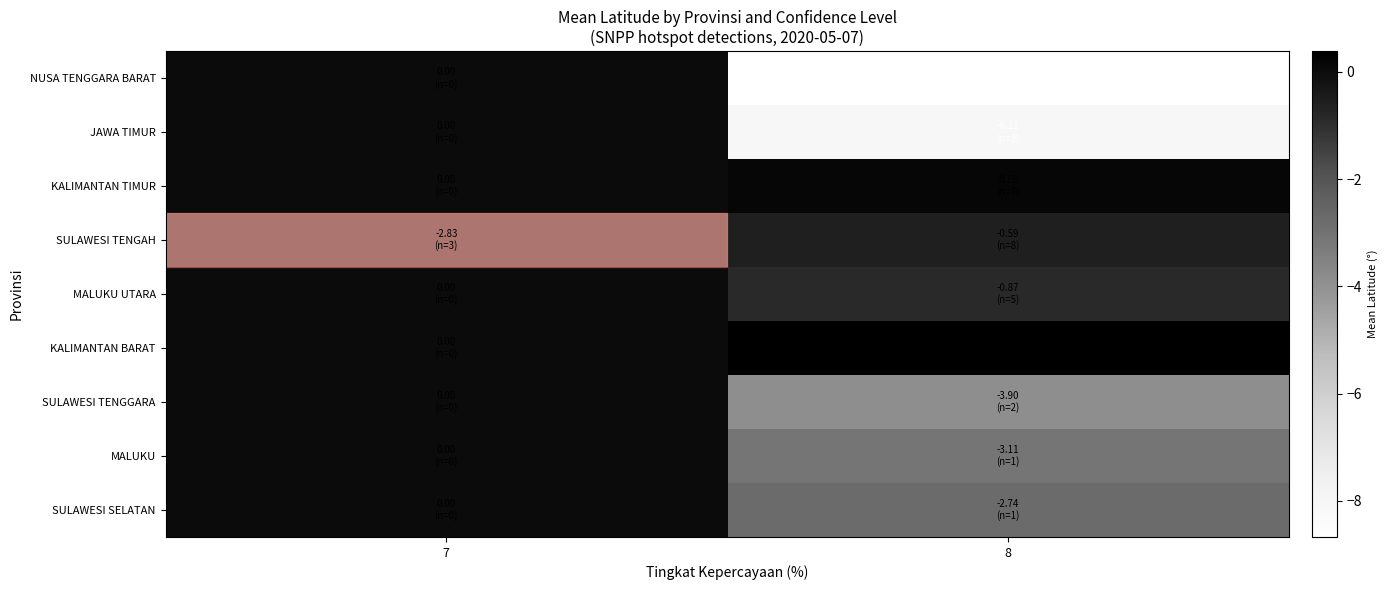

At which category is the sum across all series the highest?

7